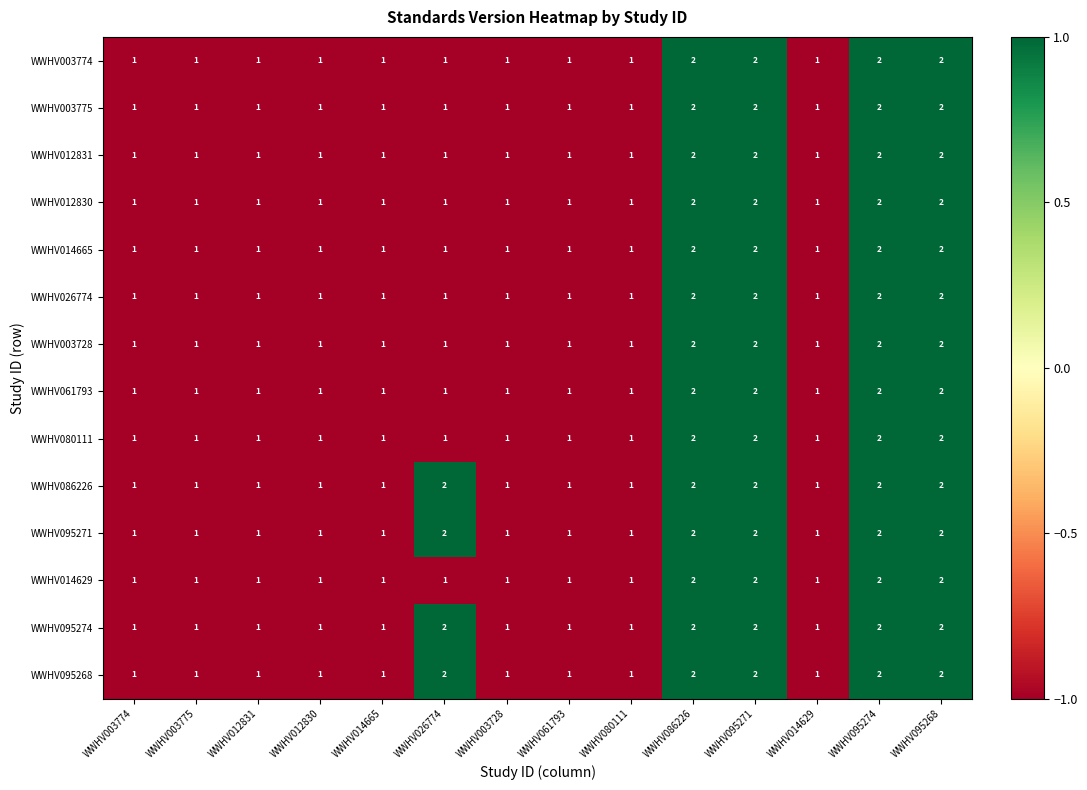

What is the sum of all WWHV080111 values?

18